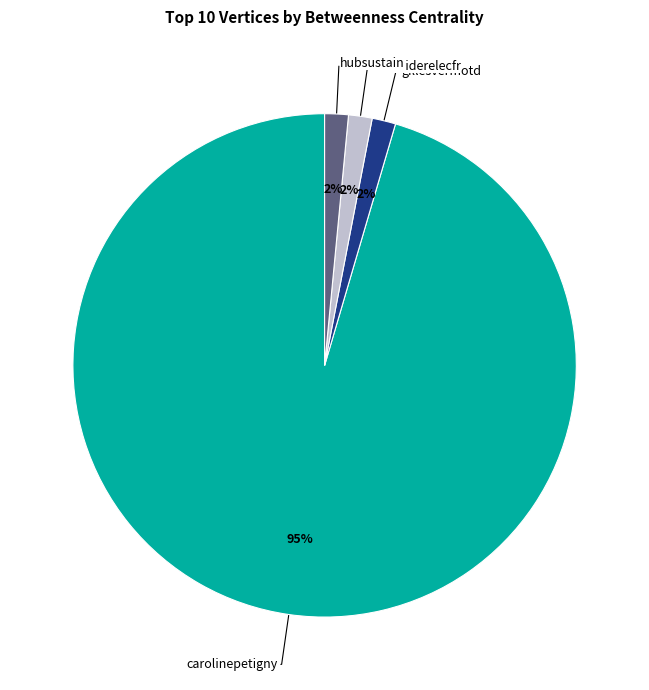

To the nearest percent, what is the average slice percentage?

25%